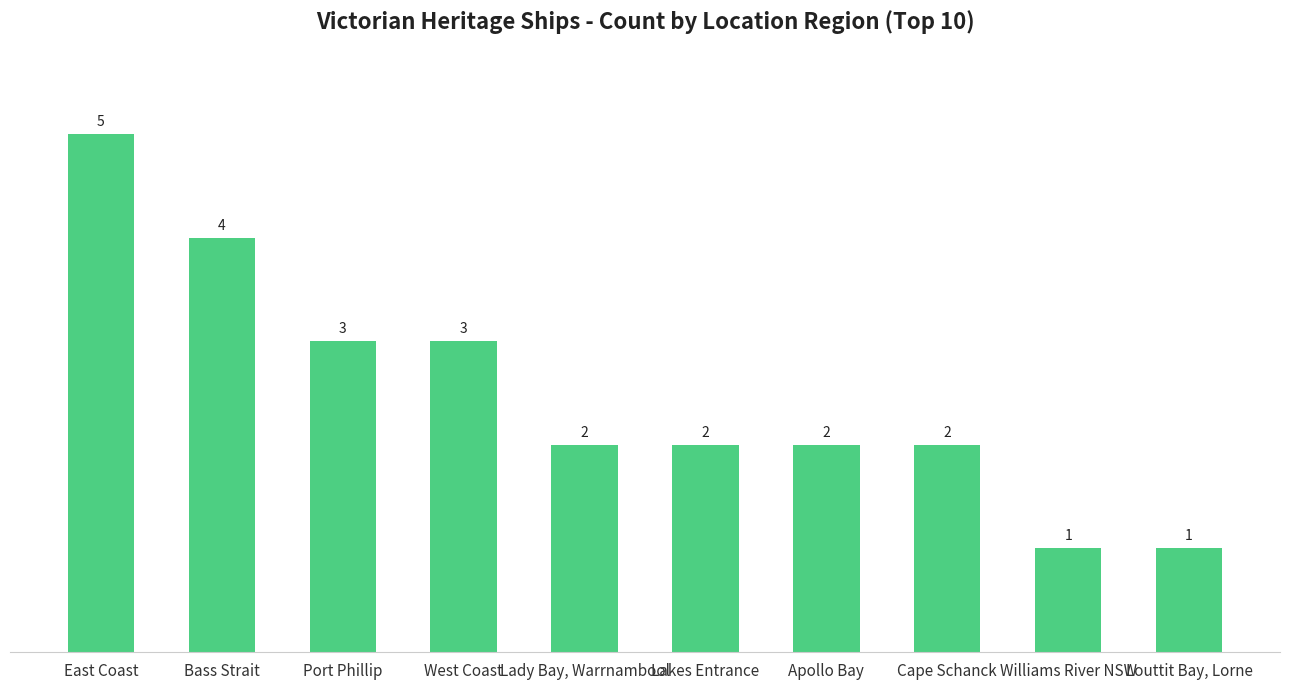

At which label does the data first exceed 2?

East Coast